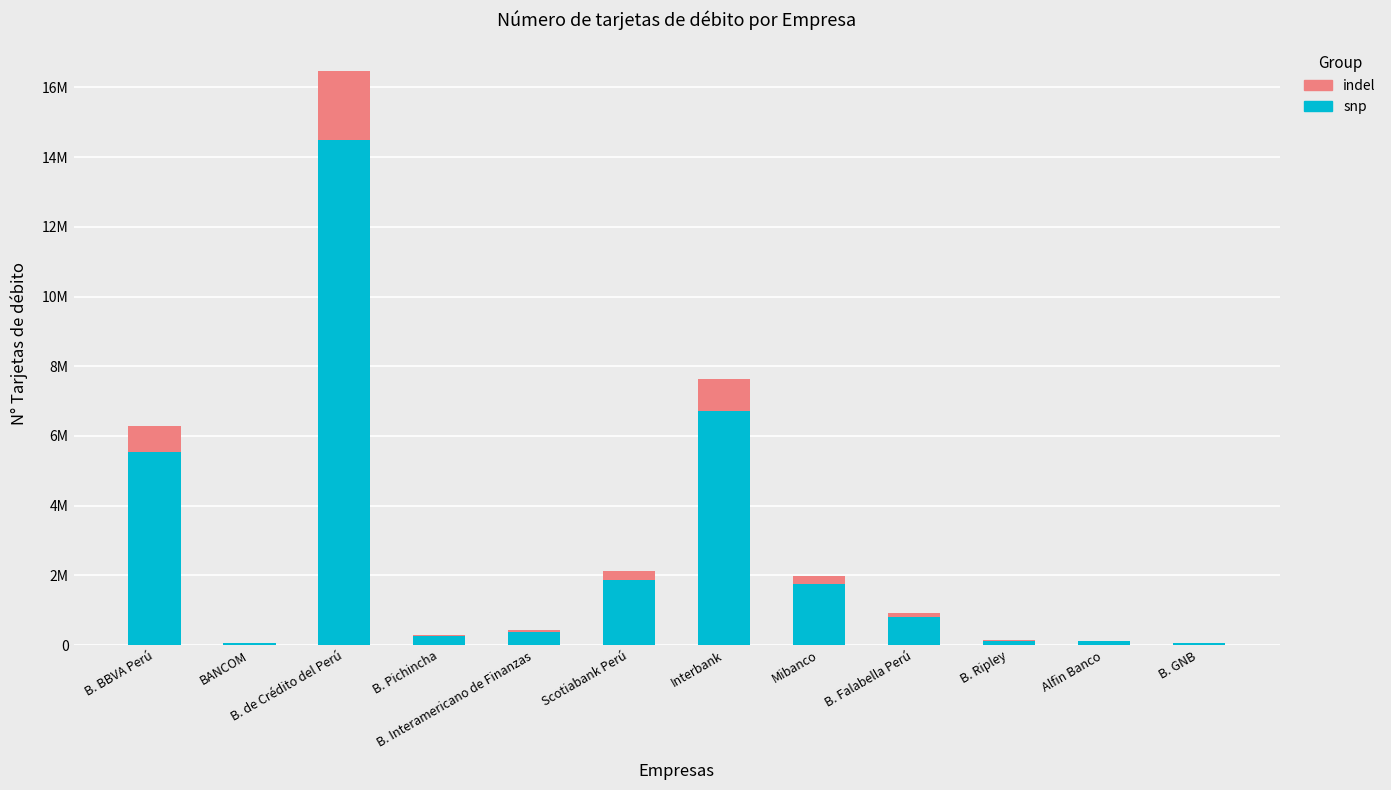

At which category is the sum across all series the highest?

B. de Crédito del Perú